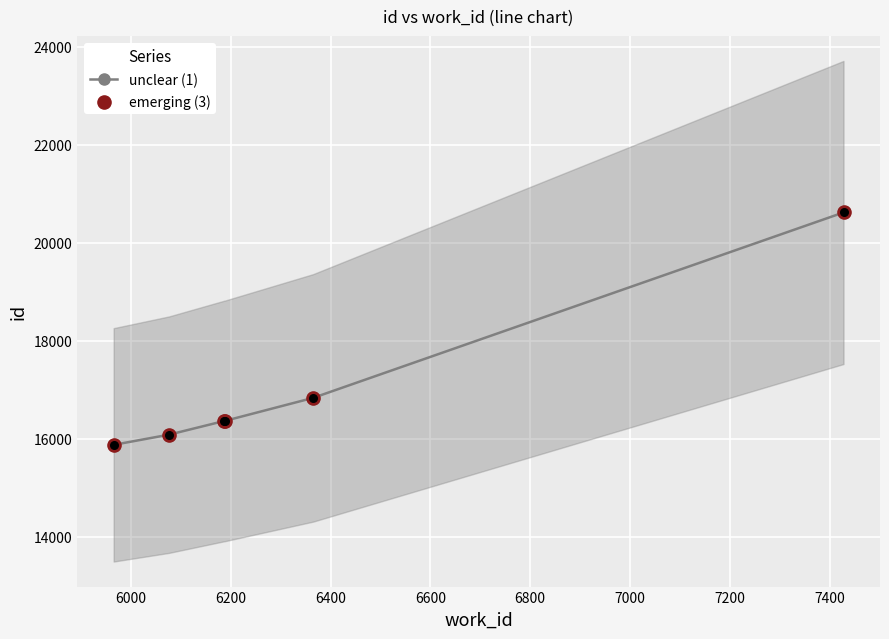

Which series reaches the minimum Y coordinate?

unclear (1)